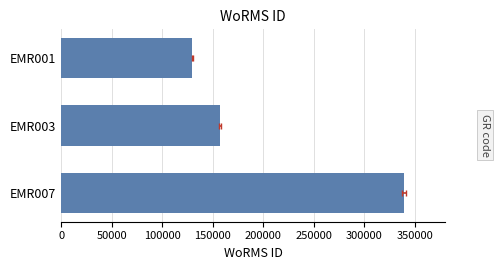

What is the greatest value displayed?

339374